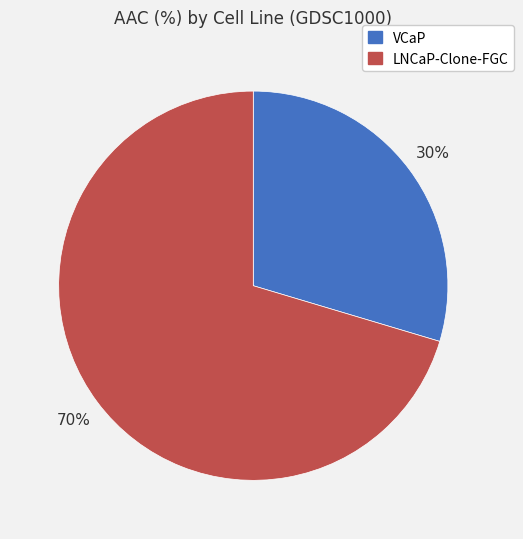

Combined, do LNCaP-Clone-FGC and VCaP account for over 50%?

Yes